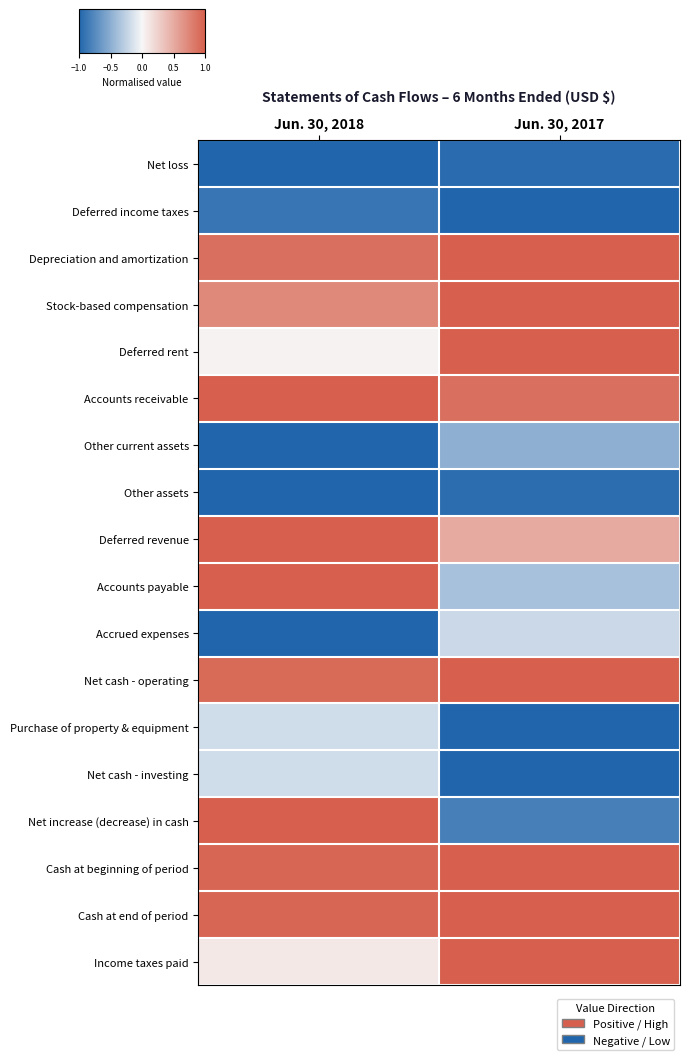

Which series changed the most between Jun. 30, 2018 and Jun. 30, 2017?

Net increase (decrease) in cash